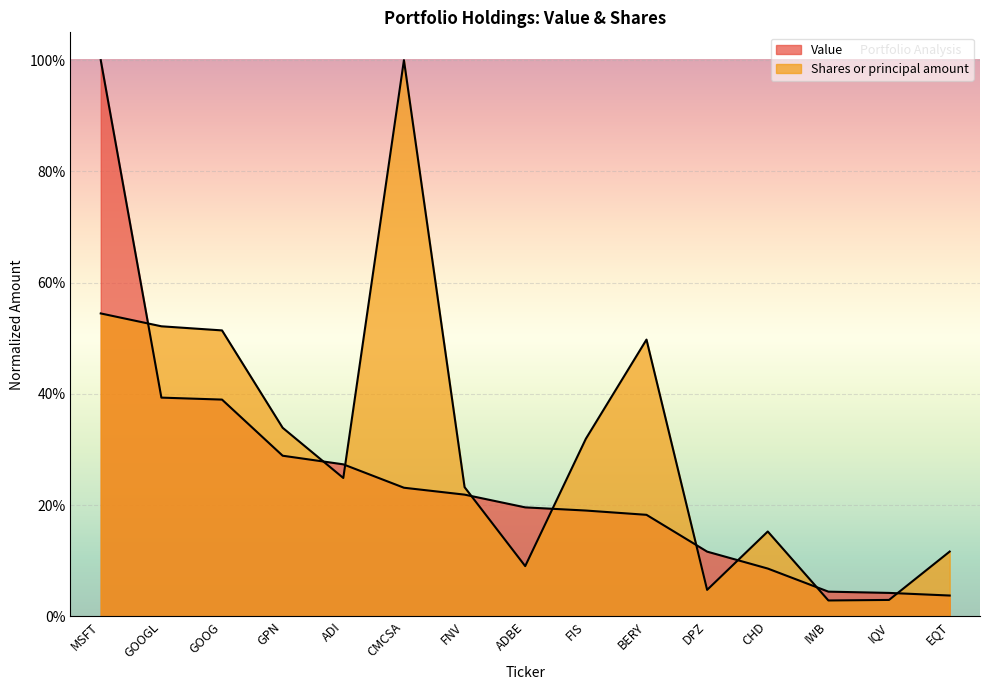

The Shares or principal amount series shows 0.1 at FIS. True or false?

False